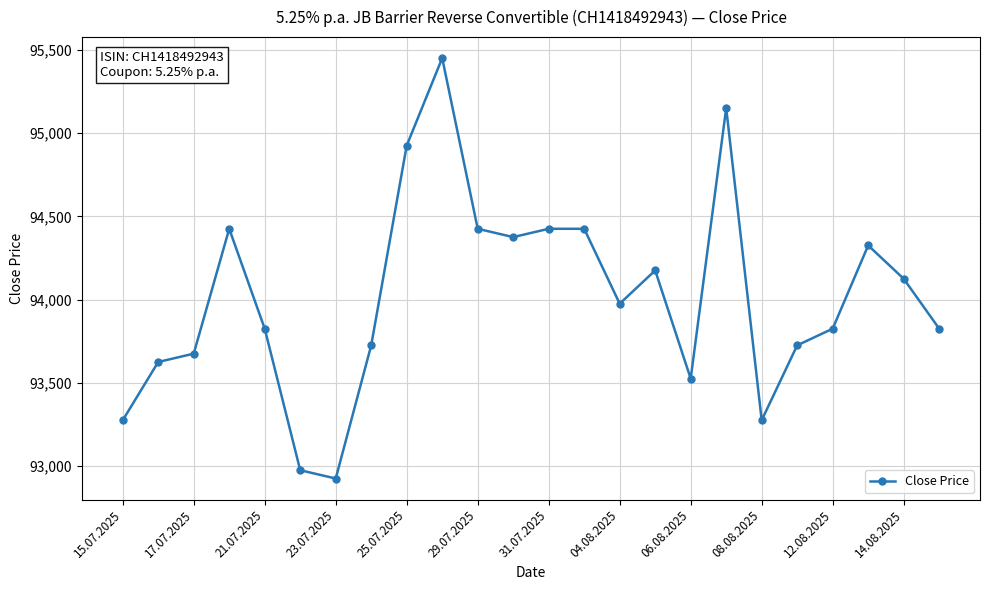

What is the difference between the maximum and second lowest values?

2475